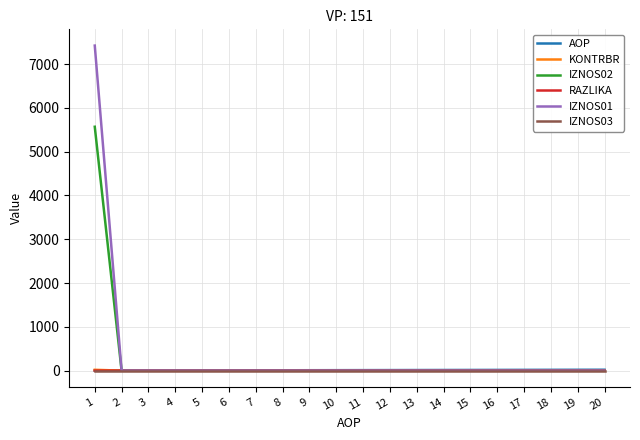

Which series has the widest spread of values?

IZNOS01